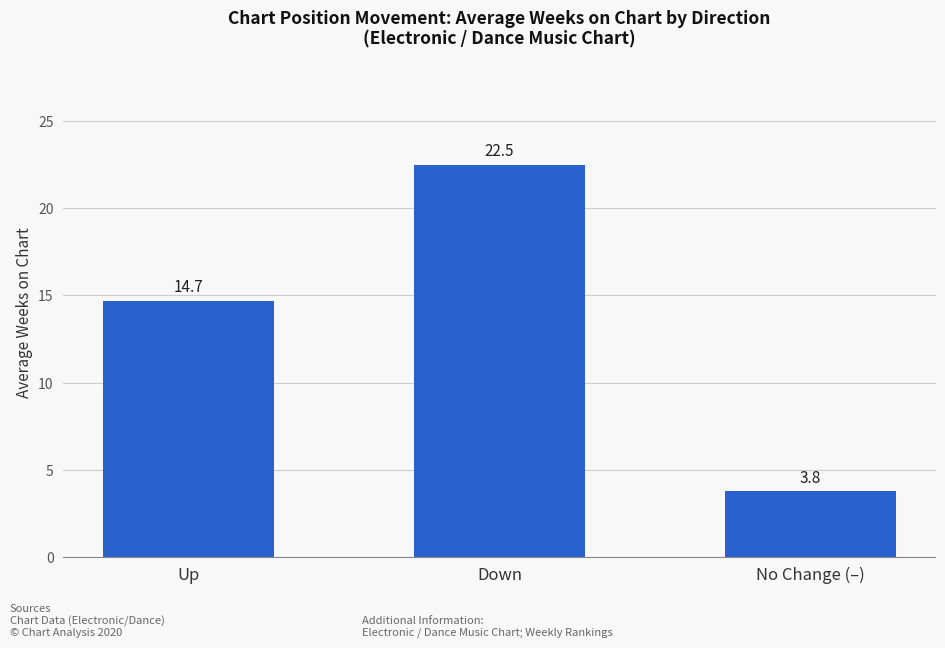

Where is the data nearest to the value 13?

Up